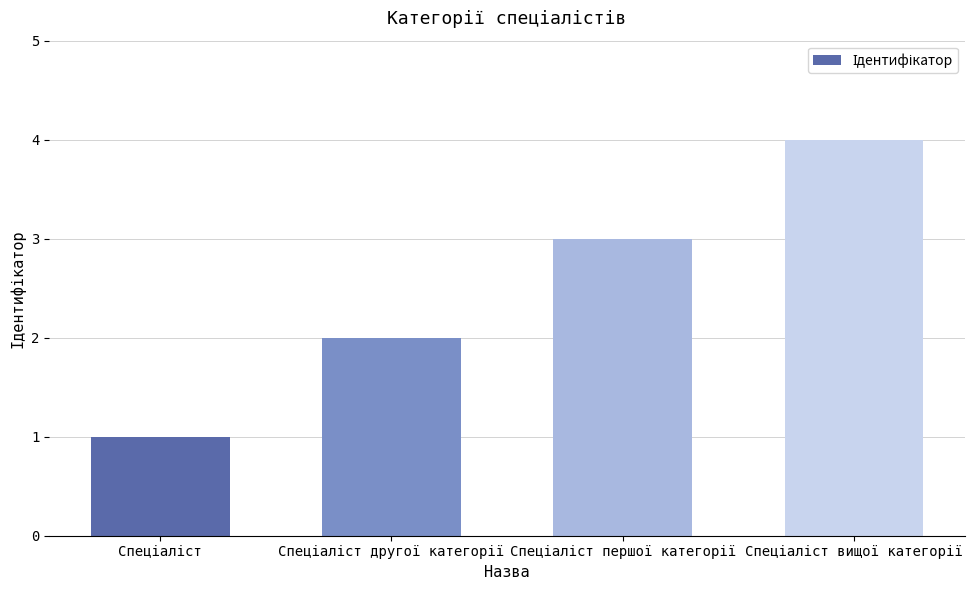

What is the maximum value shown in the chart?

4